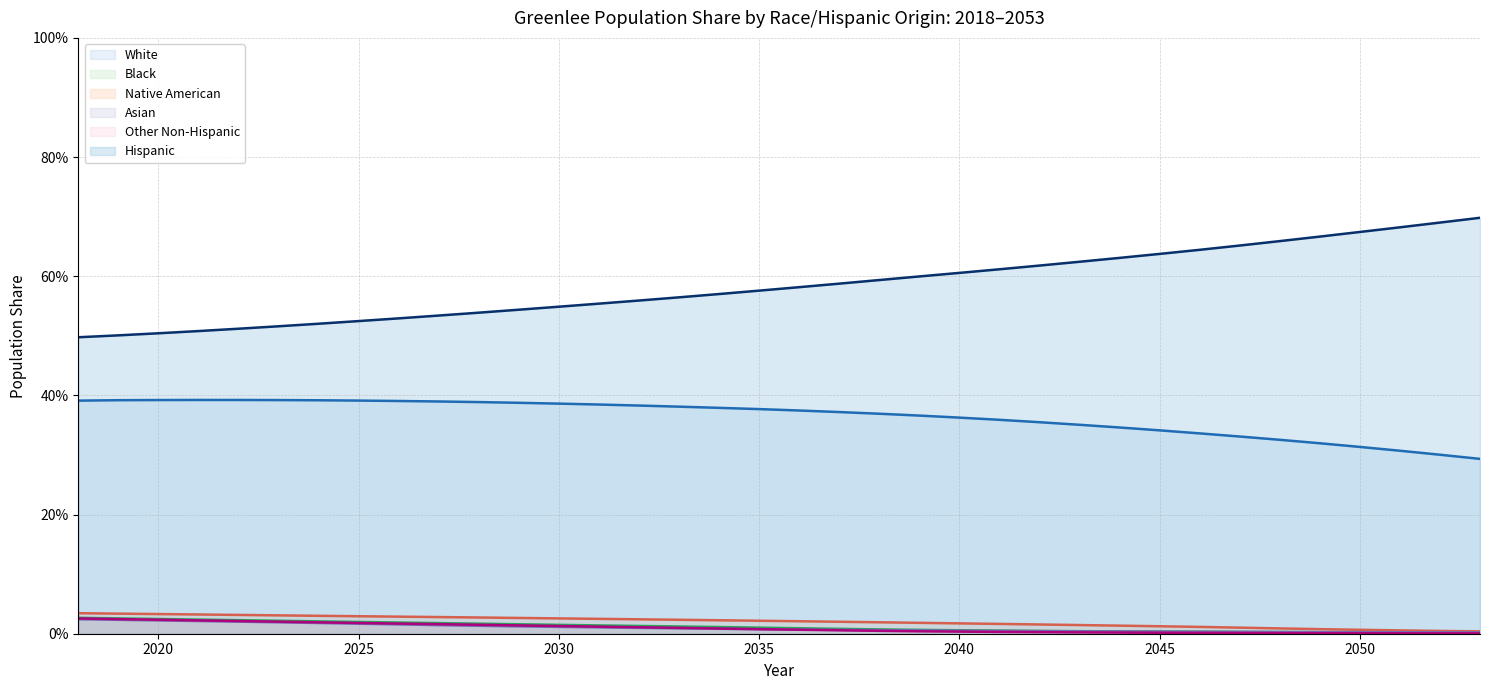

True or false: White has more than 0 interior local peaks.

True